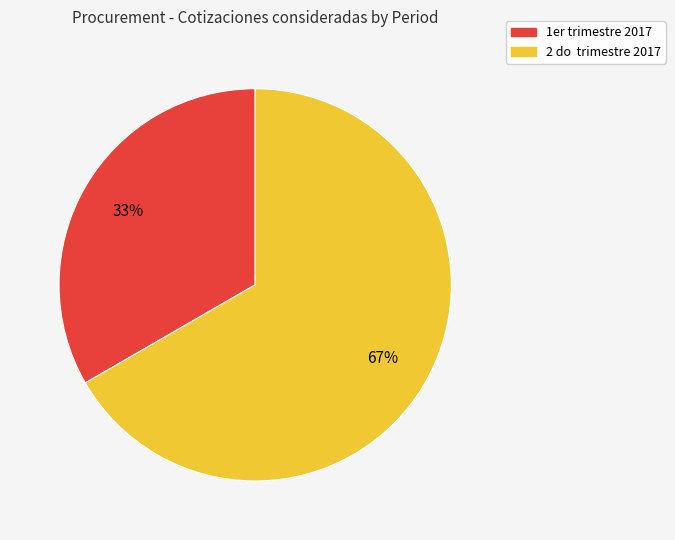

Which slice is the smallest?

1er trimestre 2017